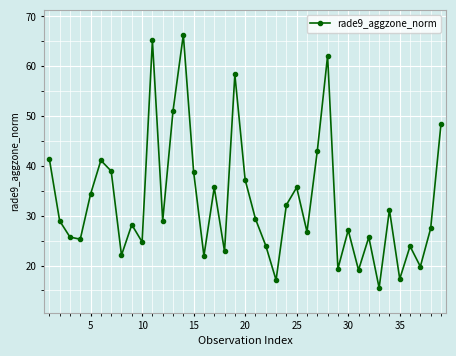

What is the average value?

32.9